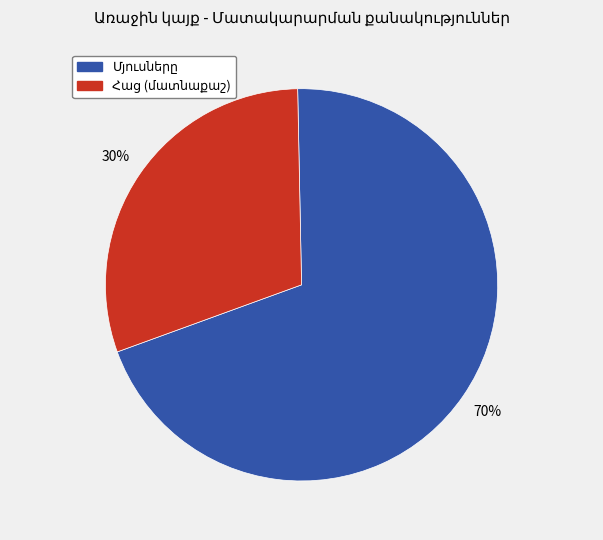

To the nearest percent, what is the difference between the largest and smallest slice percentages?

40%